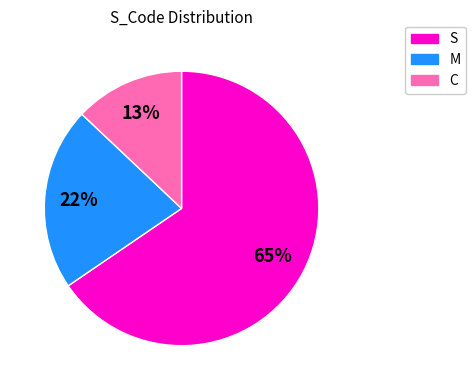

The M slice represents 22% of the pie. True or false?

True